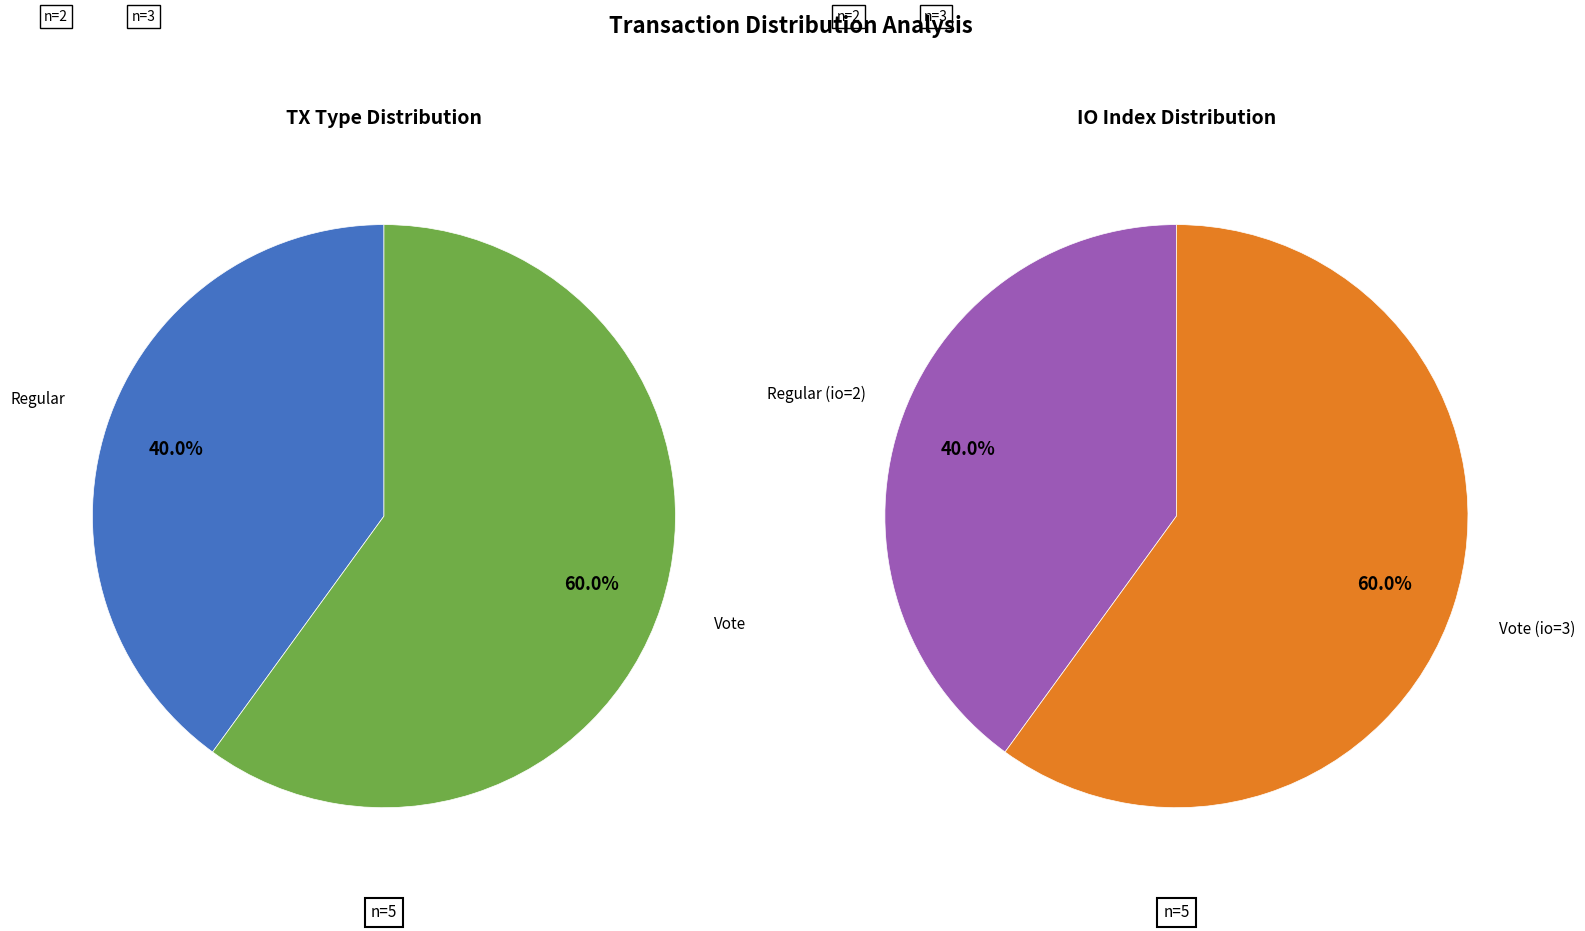

Which slice is the smallest?

Regular